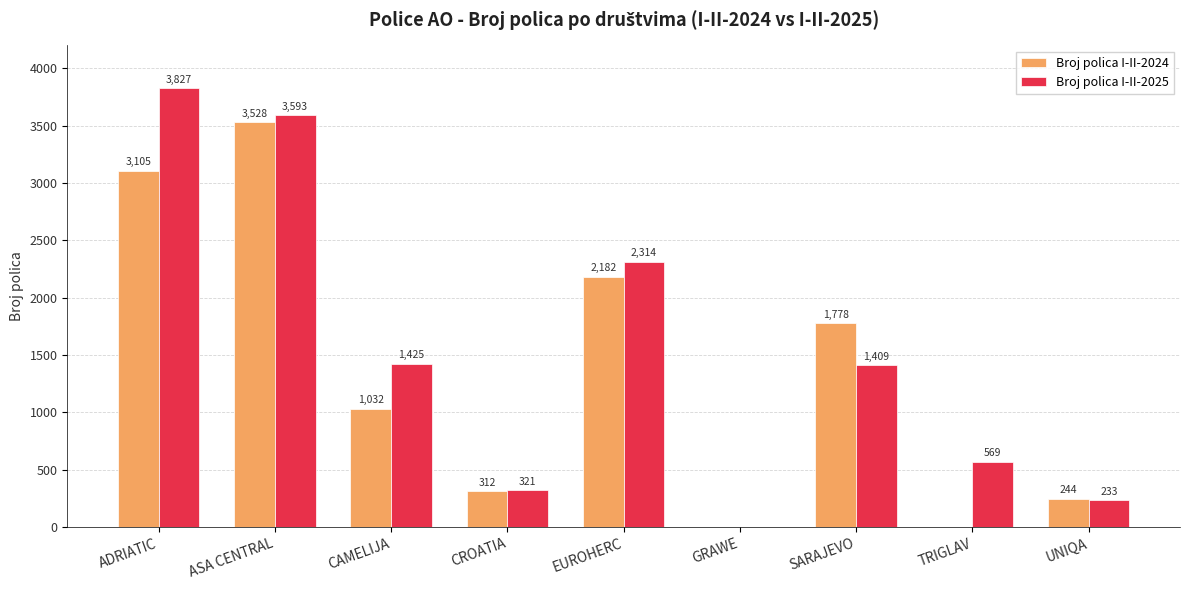

Reading right to left, list all the values displayed in this chart.

Broj polica I-II-2024: UNIQA=244	TRIGLAV=0	SARAJEVO=1778	GRAWE=0	EUROHERC=2182	CROATIA=312	CAMELIJA=1032	ASA CENTRAL=3528	ADRIATIC=3105
Broj polica I-II-2025: UNIQA=233	TRIGLAV=569	SARAJEVO=1409	GRAWE=0	EUROHERC=2314	CROATIA=321	CAMELIJA=1425	ASA CENTRAL=3593	ADRIATIC=3827